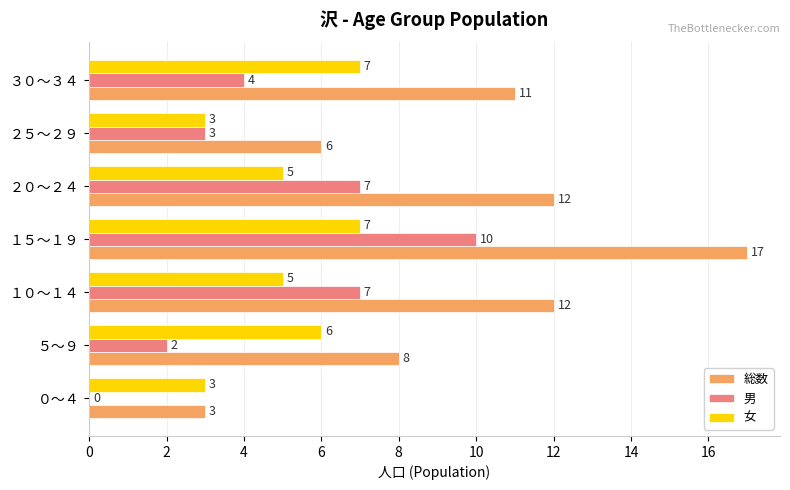

Which series has the largest total across all categories?

総数